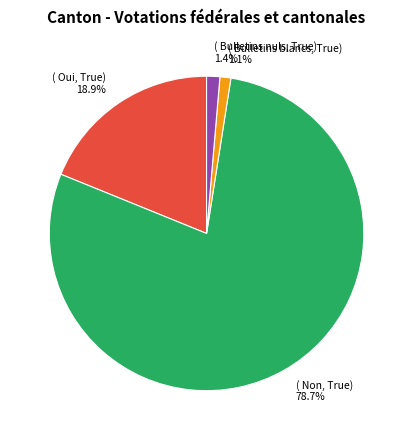

Is there a majority slice in this chart?

Yes